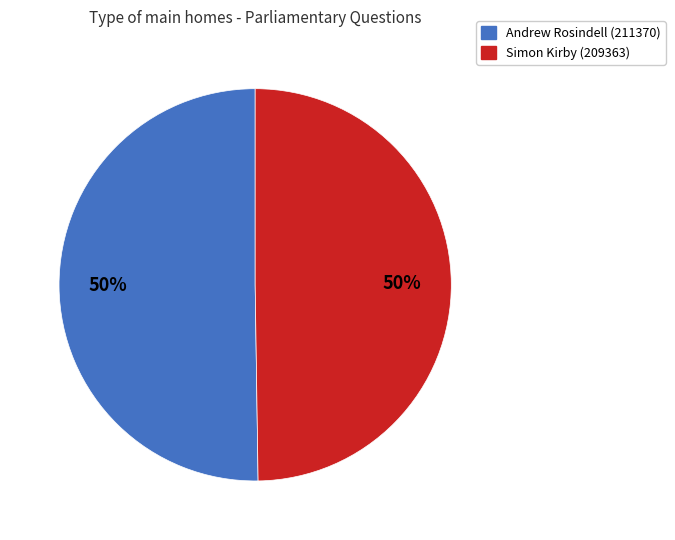

True or false: Andrew Rosindell (211370) accounts for 50% of the total.

True